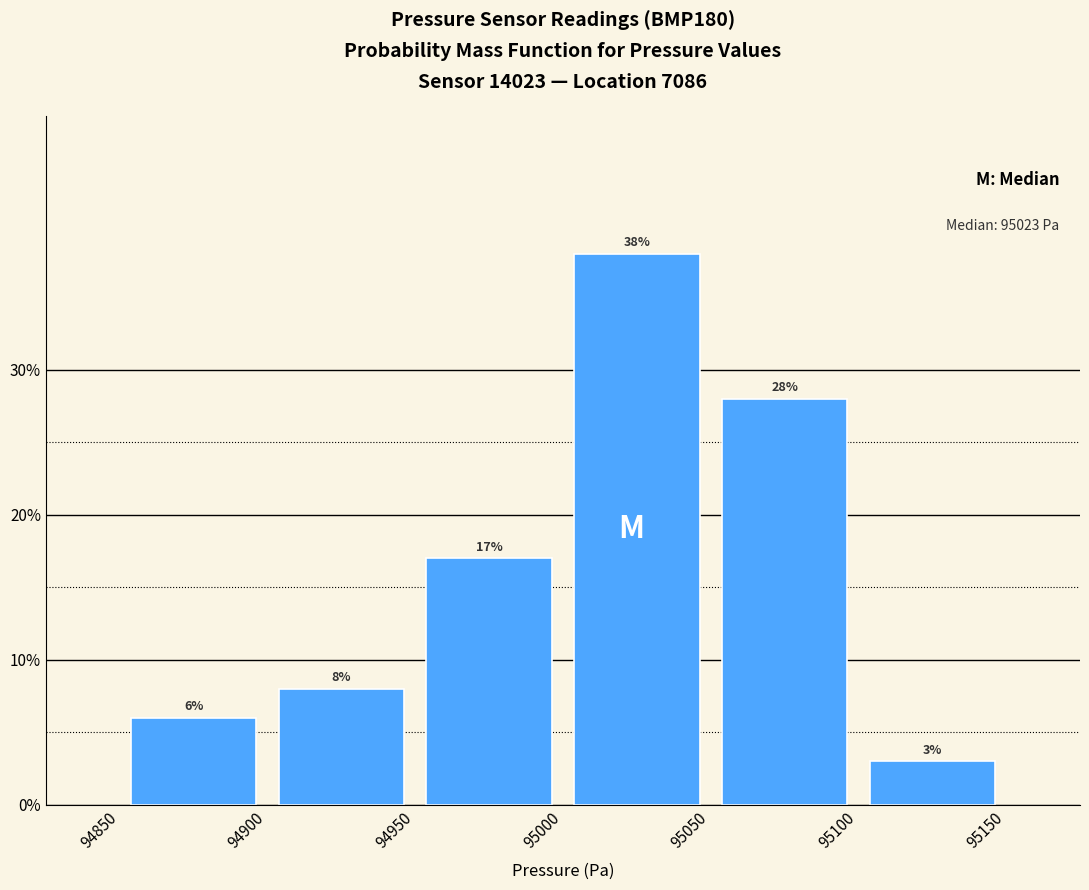

Reading left to right, list every bar in this chart as the range it spans on the x-axis followed by its height.

94850 to 94900: 6
94900 to 94950: 8
94950 to 95000: 17
95000 to 95050: 38
95050 to 95100: 28
95100 to 95150: 3